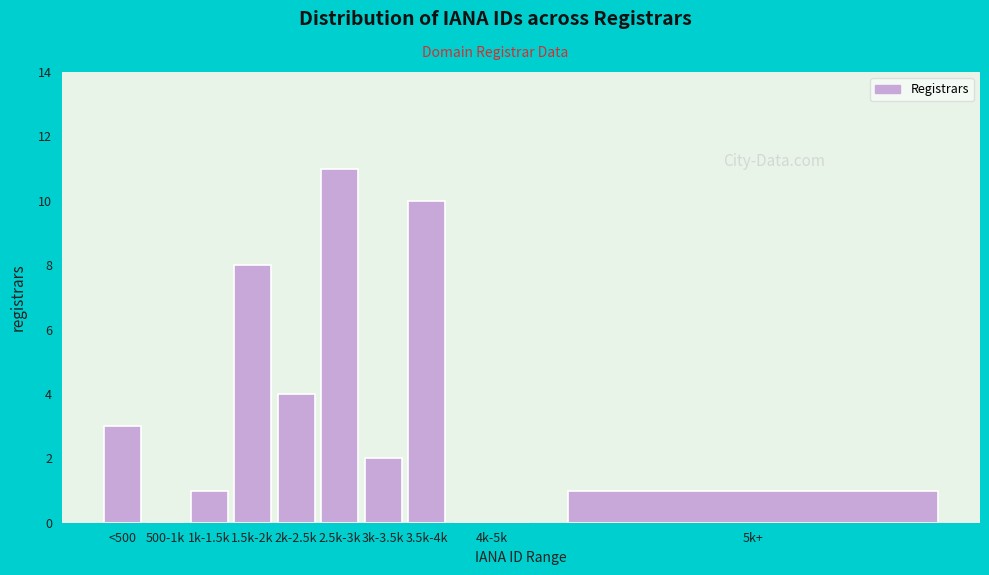

Reading right to left, extract all data points from this chart.

5k+=1	4k-5k=0	3.5k-4k=10	3k-3.5k=2	2.5k-3k=11	2k-2.5k=4	1.5k-2k=8	1k-1.5k=1	500-1k=0	<500=3